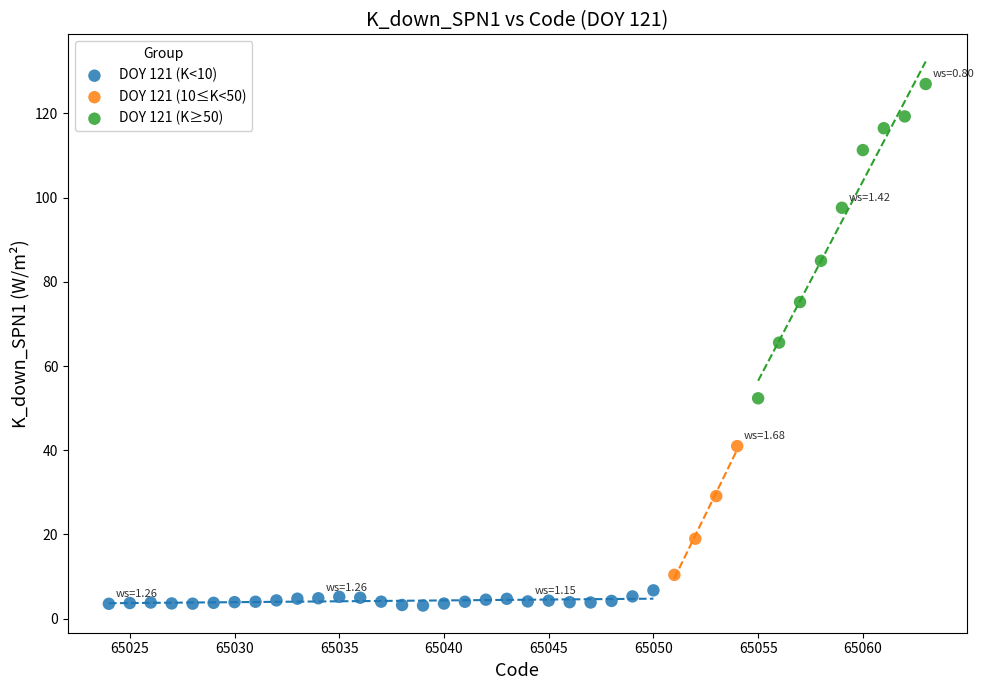

Which series contains the highest Y value?

DOY 121 (K≥50)